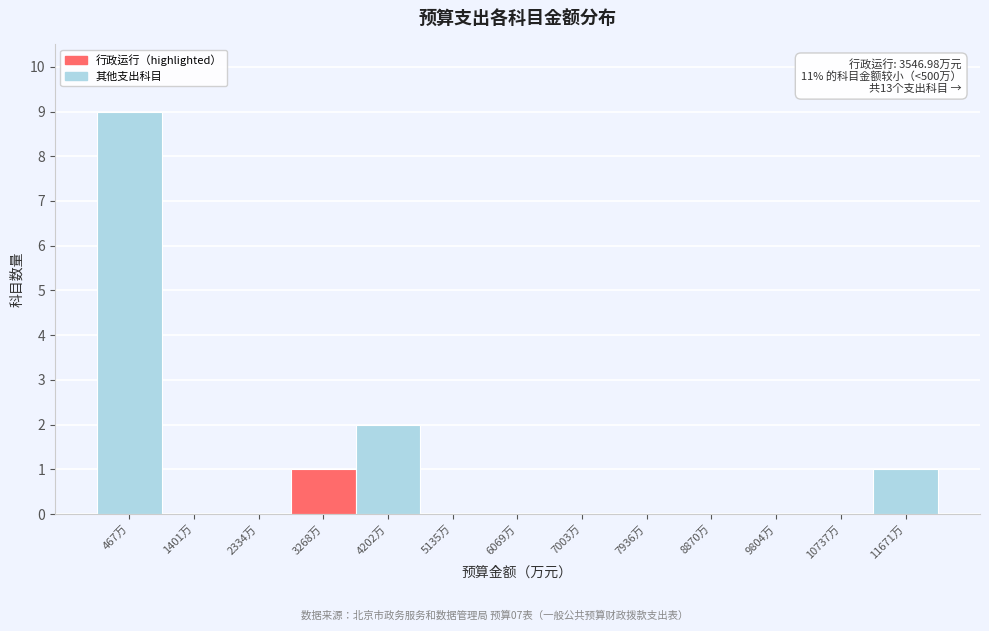

Over which range of the x-axis is the bar tallest?

0 to 900